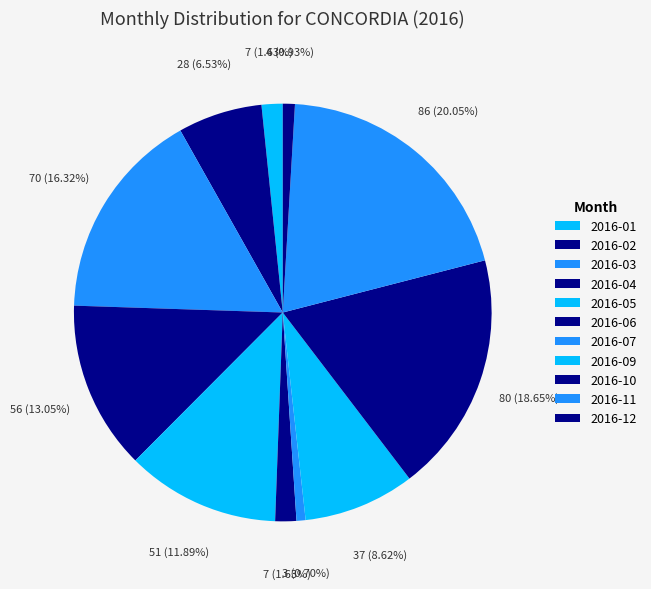

Does 2016-01 account for over 50% of the chart?

No